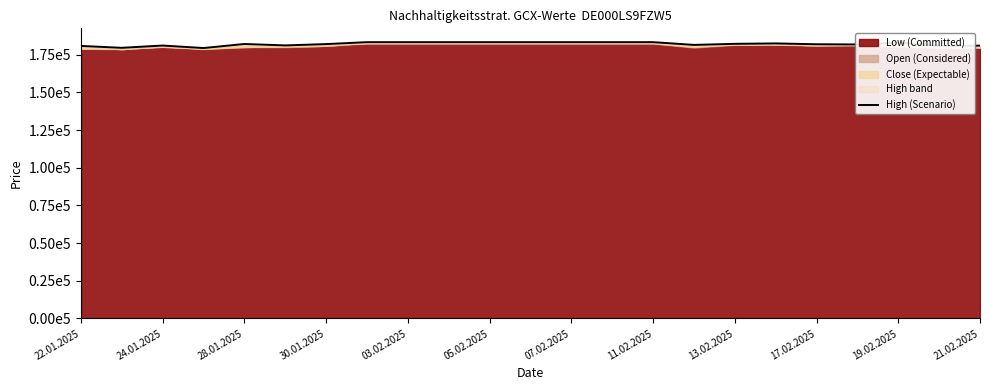

What is the label of the 8th point from the left?

11.02.2025